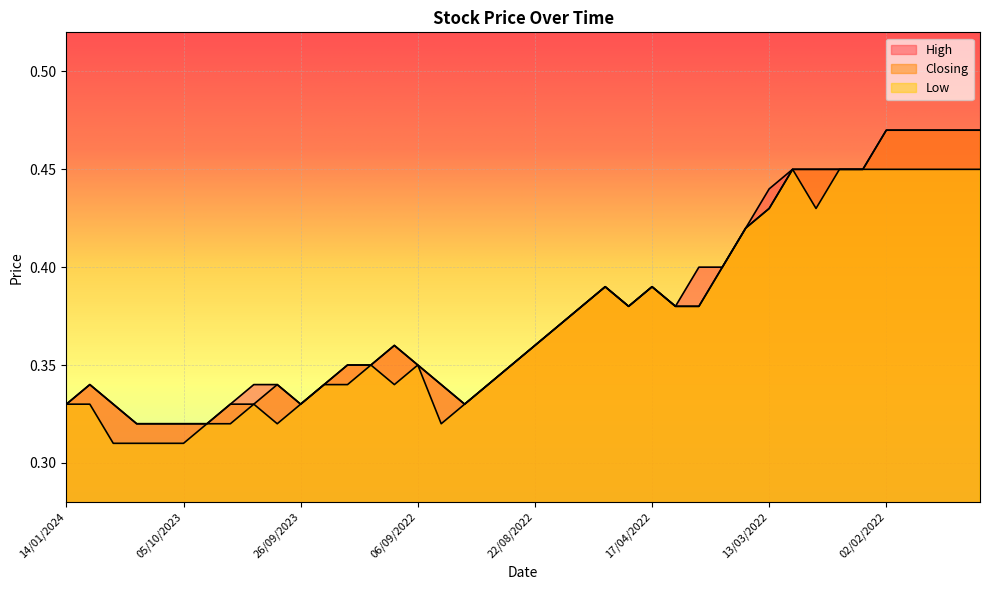

Reading right to left, extract all data points from this chart.

High: 0.5	0.5	0.5	0.5	0.5	0.5	0.5	0.5	0.5	0.4	0.4	0.4	0.4	0.4	0.4	0.4	0.4	0.4	0.4	0.4	0.3	0.3	0.3	0.3	0.3	0.4	0.3	0.3	0.3	0.3	0.3	0.3	0.3	0.3	0.3	0.3	0.3	0.3	0.3	0.3
Low: 0.5	0.5	0.5	0.5	0.5	0.5	0.5	0.4	0.5	0.4	0.4	0.4	0.4	0.4	0.4	0.4	0.4	0.4	0.4	0.4	0.3	0.3	0.3	0.3	0.3	0.3	0.3	0.3	0.3	0.3	0.3	0.3	0.3	0.3	0.3	0.3	0.3	0.3	0.3	0.3
Closing: 0.5	0.5	0.5	0.5	0.5	0.5	0.5	0.5	0.5	0.4	0.4	0.4	0.4	0.4	0.4	0.4	0.4	0.4	0.4	0.4	0.3	0.3	0.3	0.3	0.3	0.4	0.3	0.3	0.3	0.3	0.3	0.3	0.3	0.3	0.3	0.3	0.3	0.3	0.3	0.3